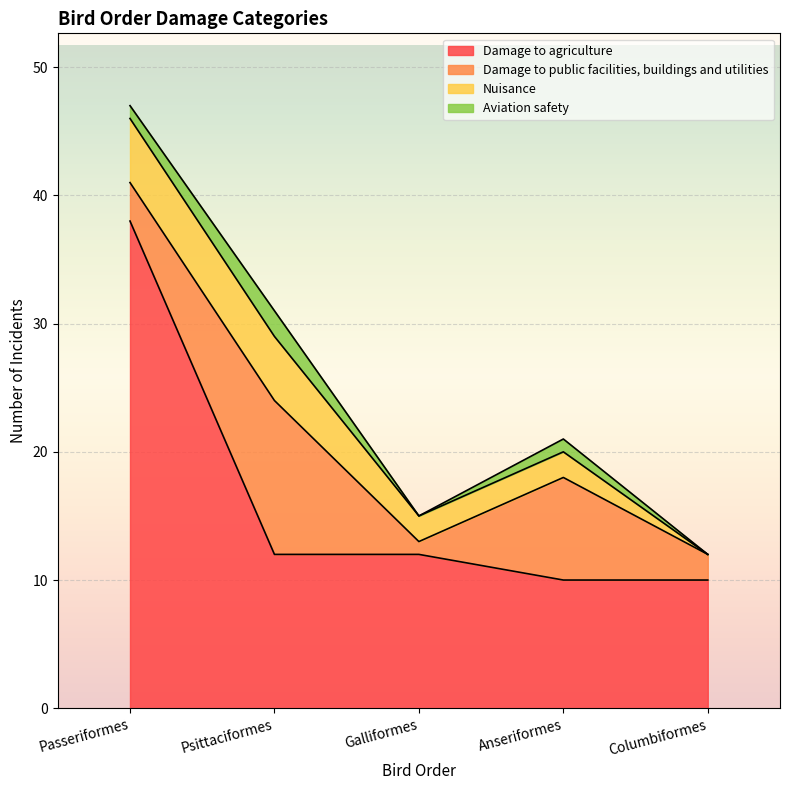

Reading left to right, transcribe all the data shown in this chart.

Damage to agriculture: 38	12	12	10	10
Damage to public facilities, buildings and utilities: 3	12	1	8	2
Nuisance: 5	5	2	2	0
Aviation safety: 1	2	0	1	0